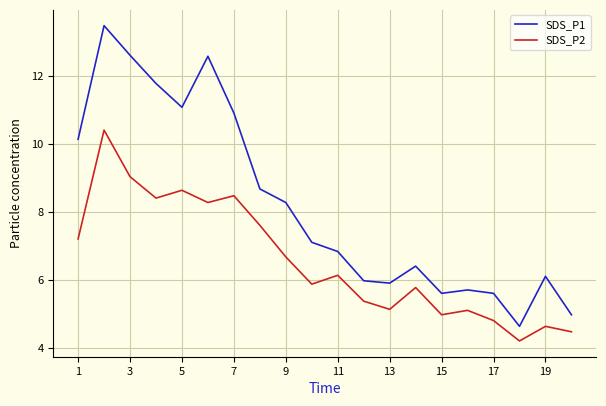

Rank the series by their maximum value, from highest to lowest.

SDS_P1, SDS_P2